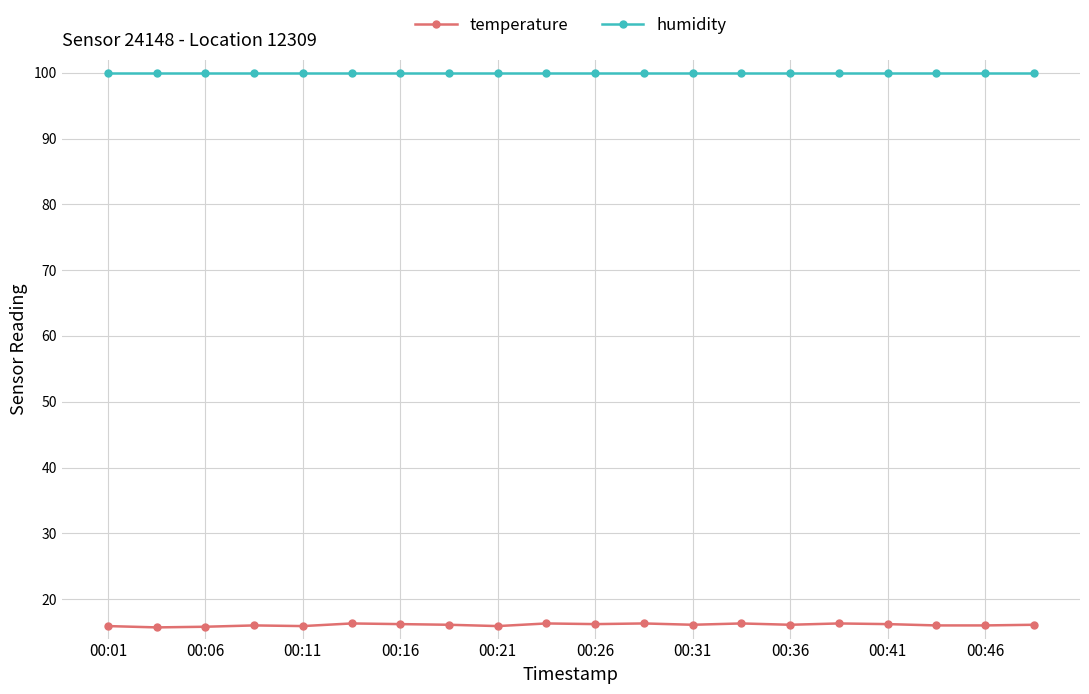

What is the value of the temperature point at the 16th from the left?

16.3